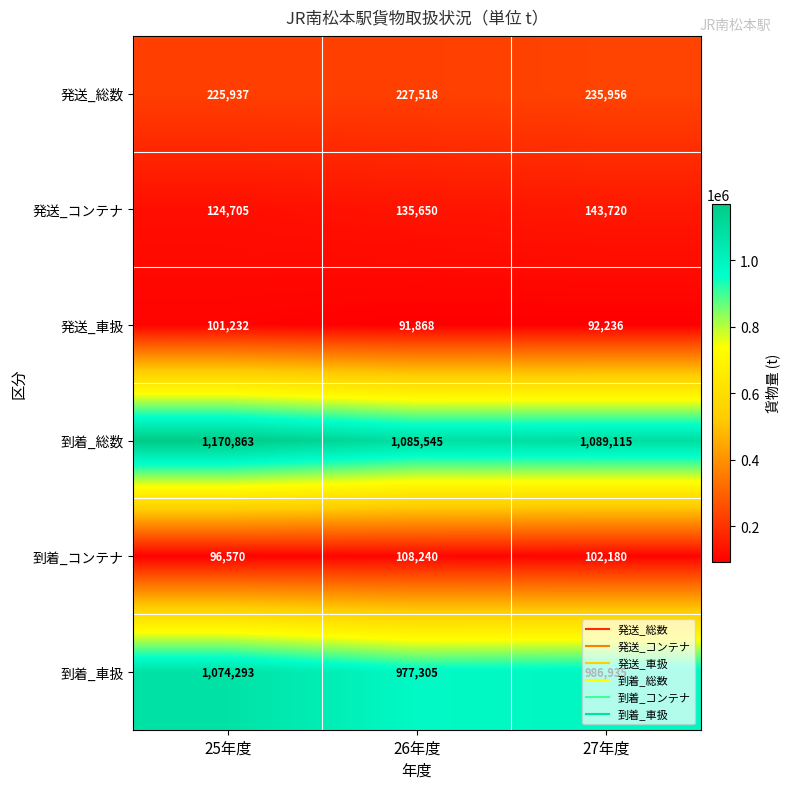

What is the difference between the 到着_車扱 values at 25年度 and 27年度?

87358